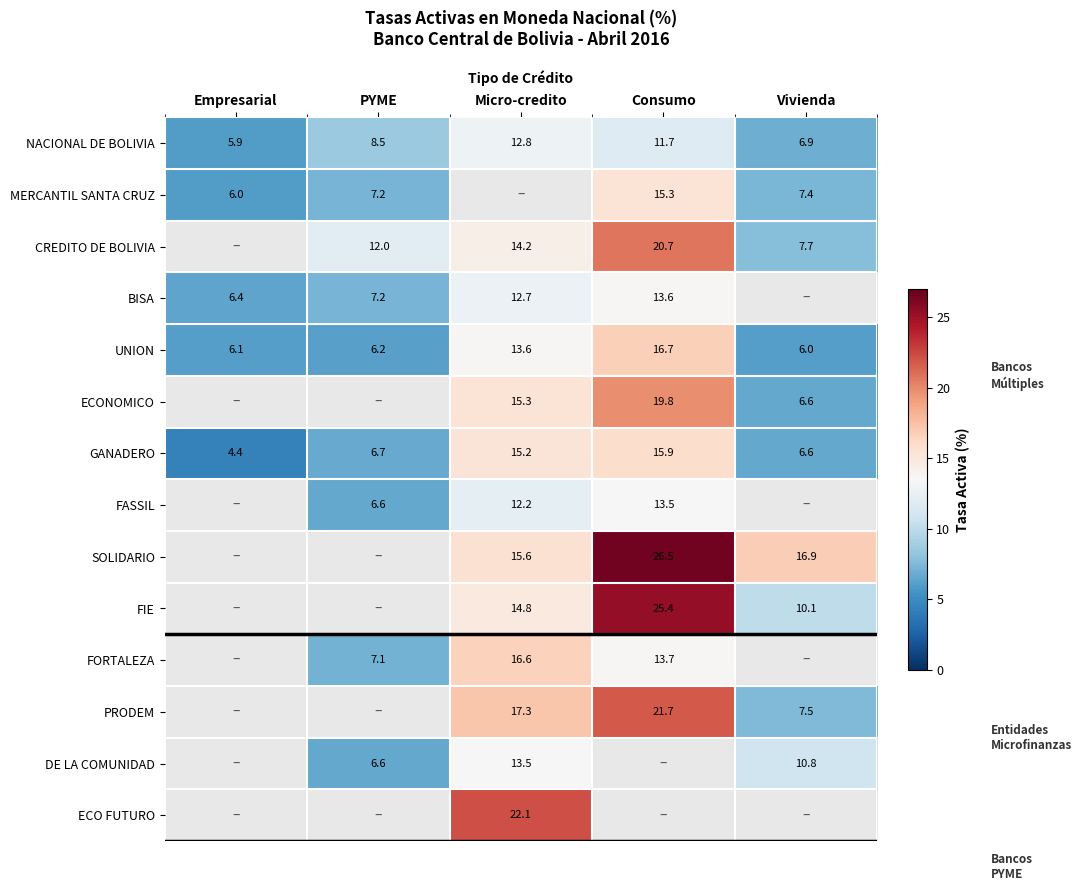

At how many categories does at least one series exceed 16?

3